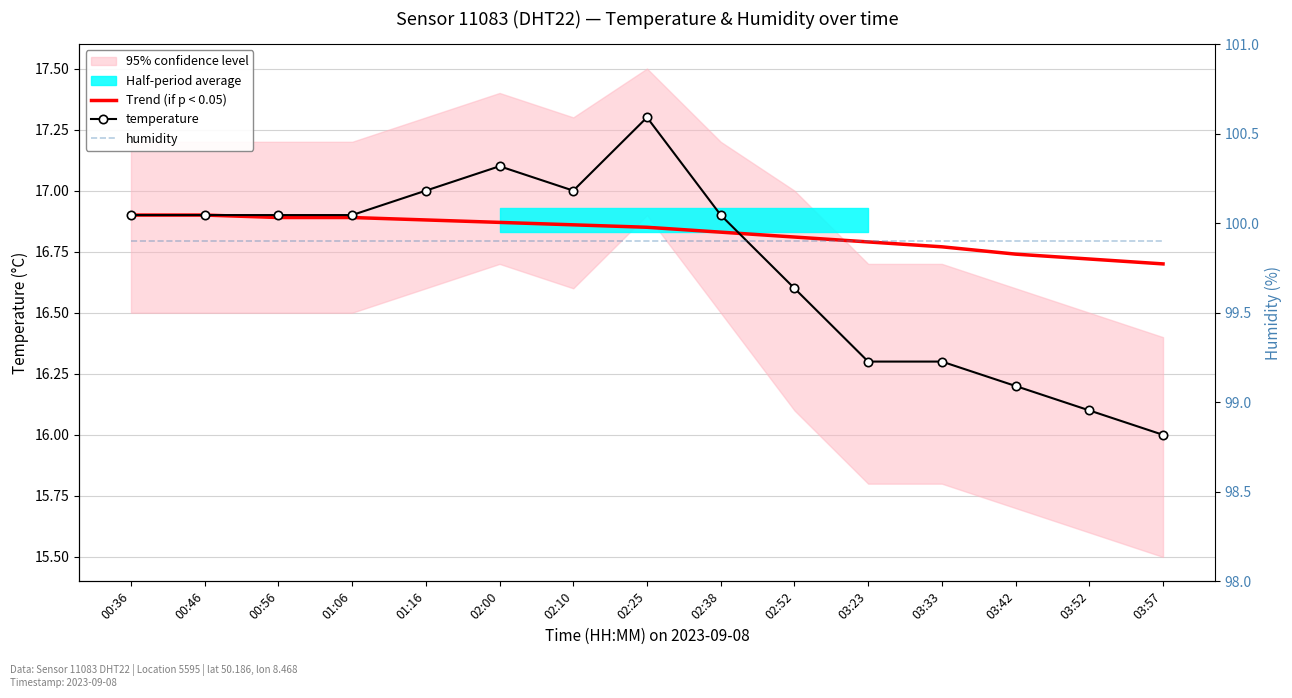

Where is humidity nearest to the value 99?

00:36